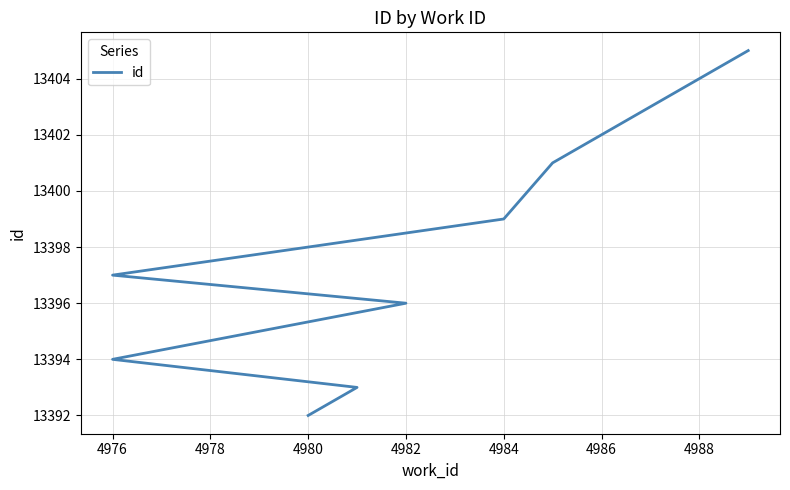

True or false: the data has more than 0 interior local peaks.

False